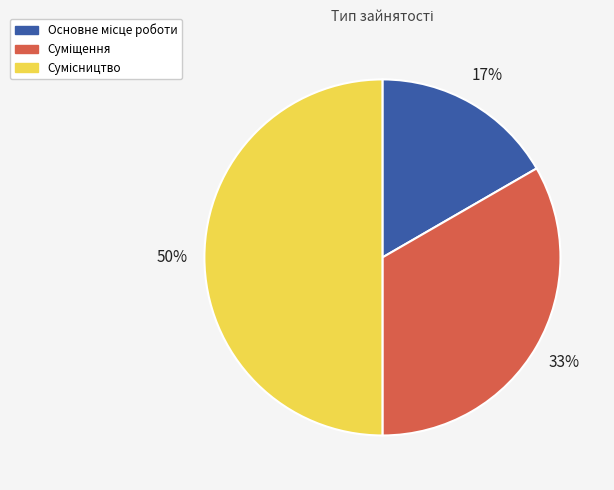

How many segments does this pie chart have?

3